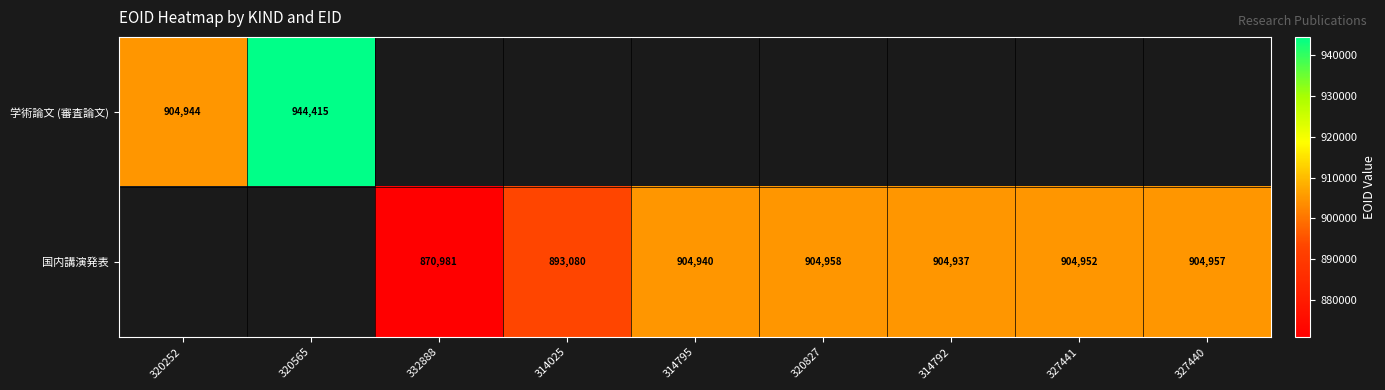

What is the minimum value shown in the chart?

870981.0